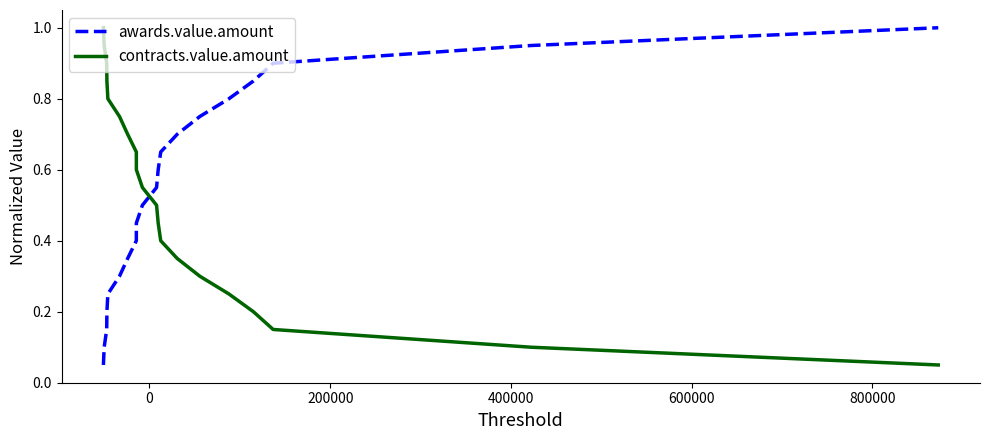

How many intersections are there between awards.value.amount and contracts.value.amount?

1